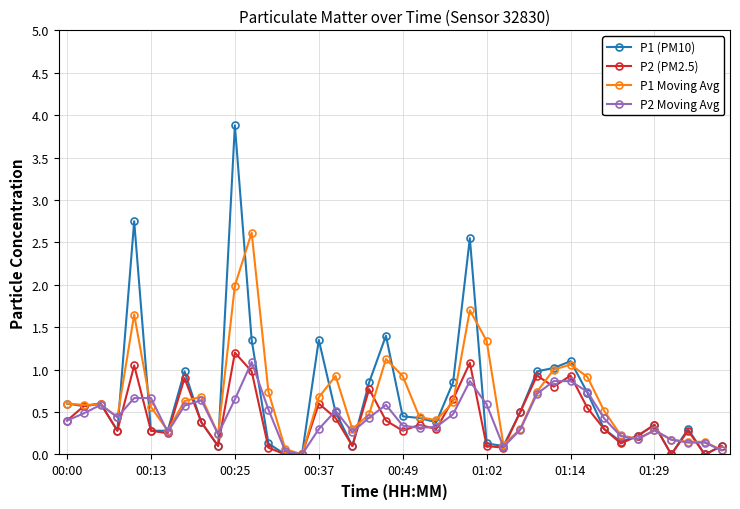

Which series has the largest range (max minus min)?

P1 (PM10)